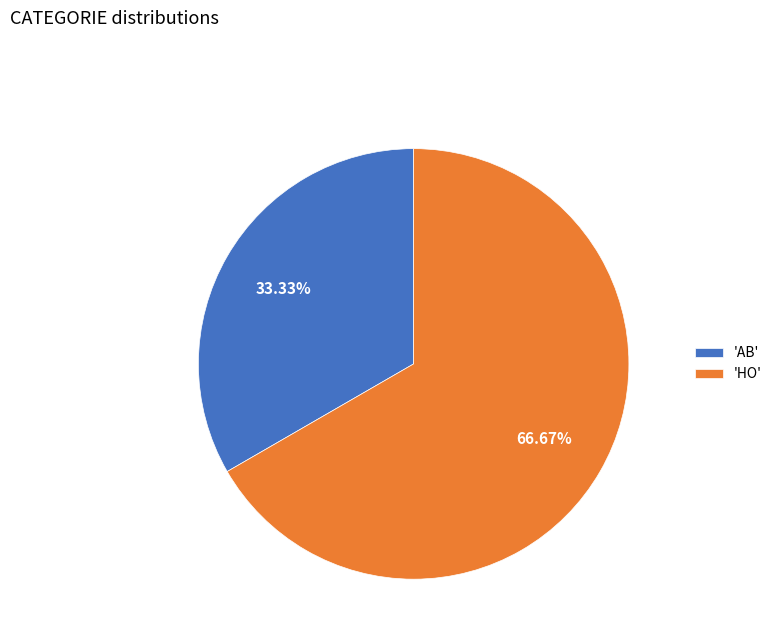

Which has a higher value, 'HO' or 'AB'?

'HO'